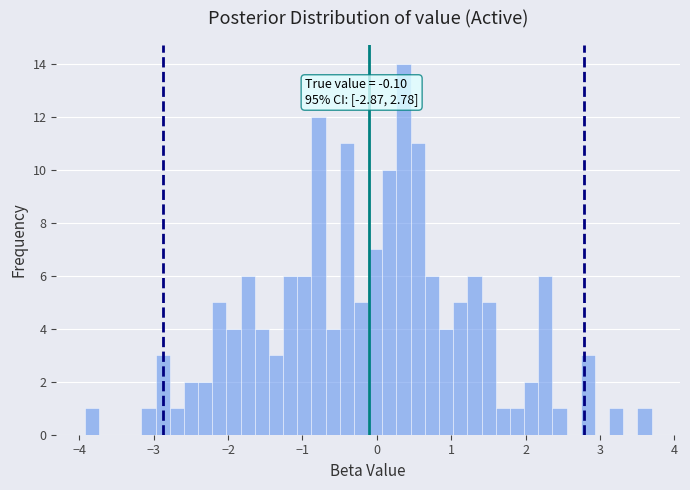

Around what value on the x-axis is the tallest bar? Give the approximate position of its centre, as read against the axis.

0.4